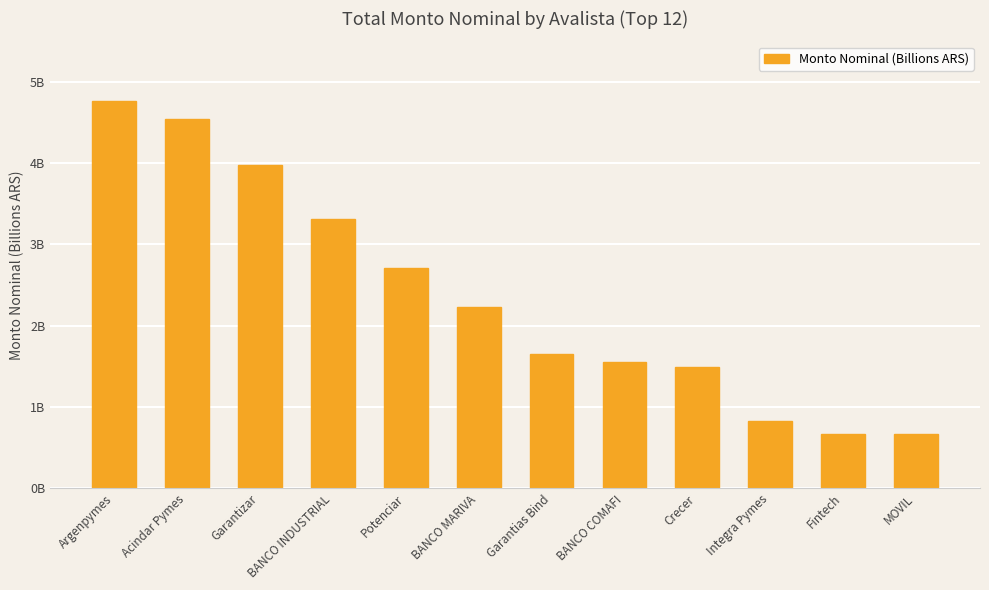

Which has a higher value, Garantias Bind or Potenciar?

Potenciar